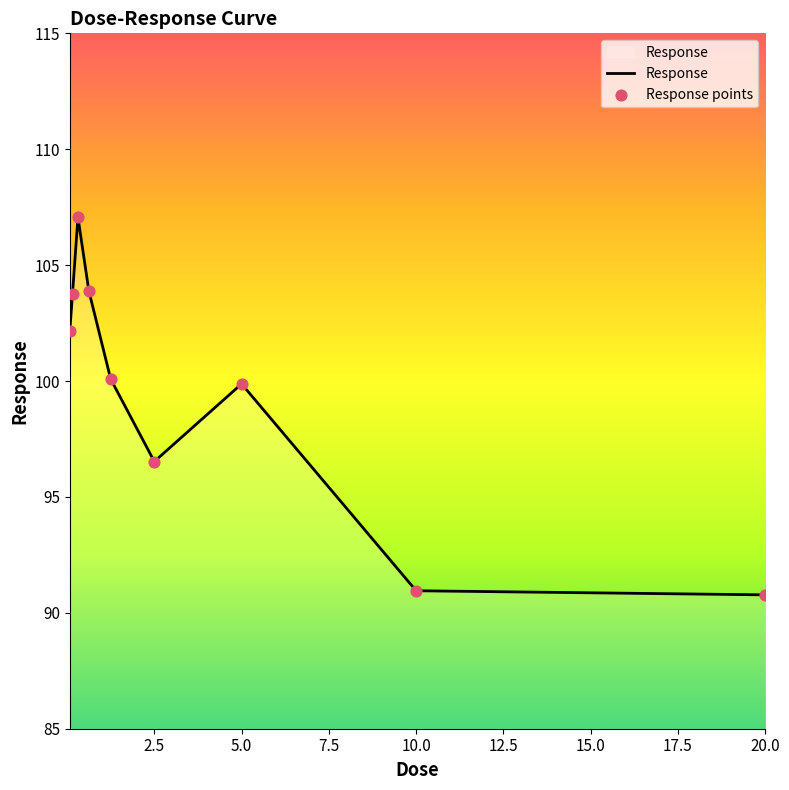

What is the difference between the maximum and minimum values?

16.3